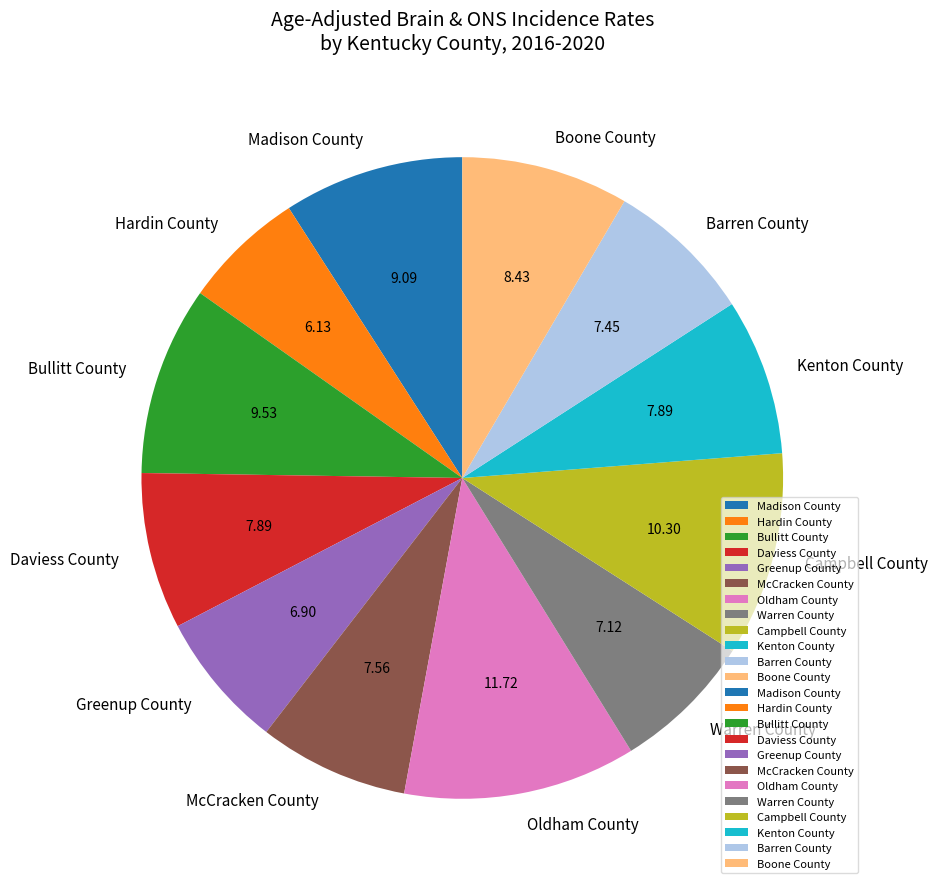

True or false: Daviess County accounts for 1% of the total.

False